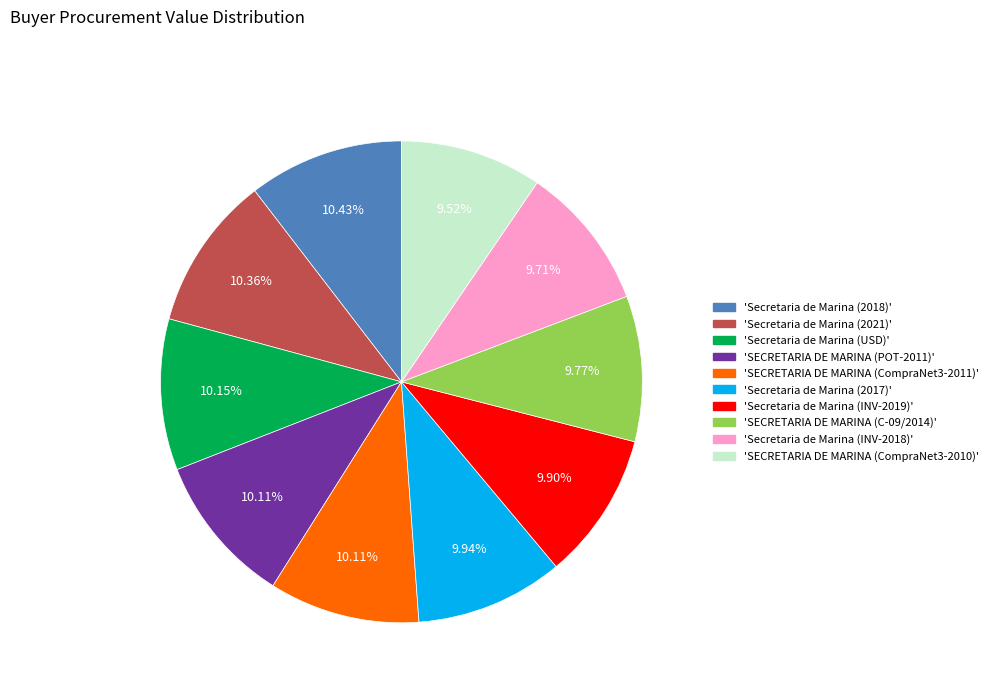

Is there a majority slice in this chart?

No